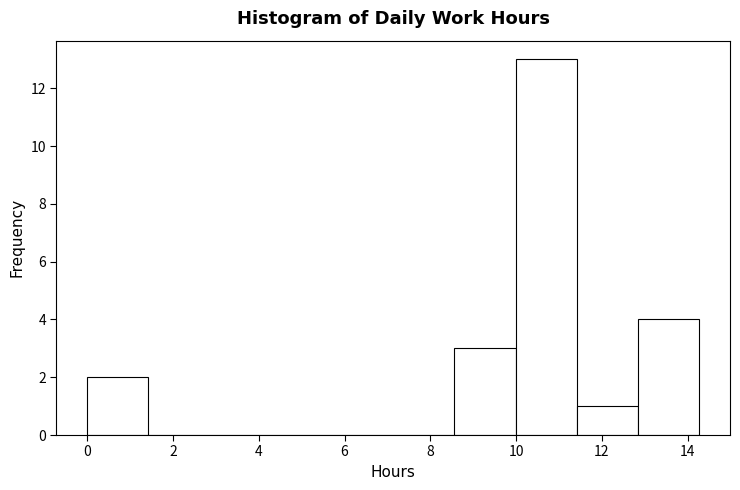

Reading left to right, list every bar in this chart as the range it spans on the x-axis followed by its height. Neither the bar edges nor the heights are printed on the chart, so give them approximately, as read against the axes.

0.0 to 1.4: 2
1.4 to 2.8: 0
2.8 to 4.2: 0
4.2 to 5.8: 0
5.8 to 7.2: 0
7.2 to 8.6: 0
8.6 to 10.0: 3
10.0 to 11.4: 13
11.4 to 12.8: 1
12.8 to 14.2: 4